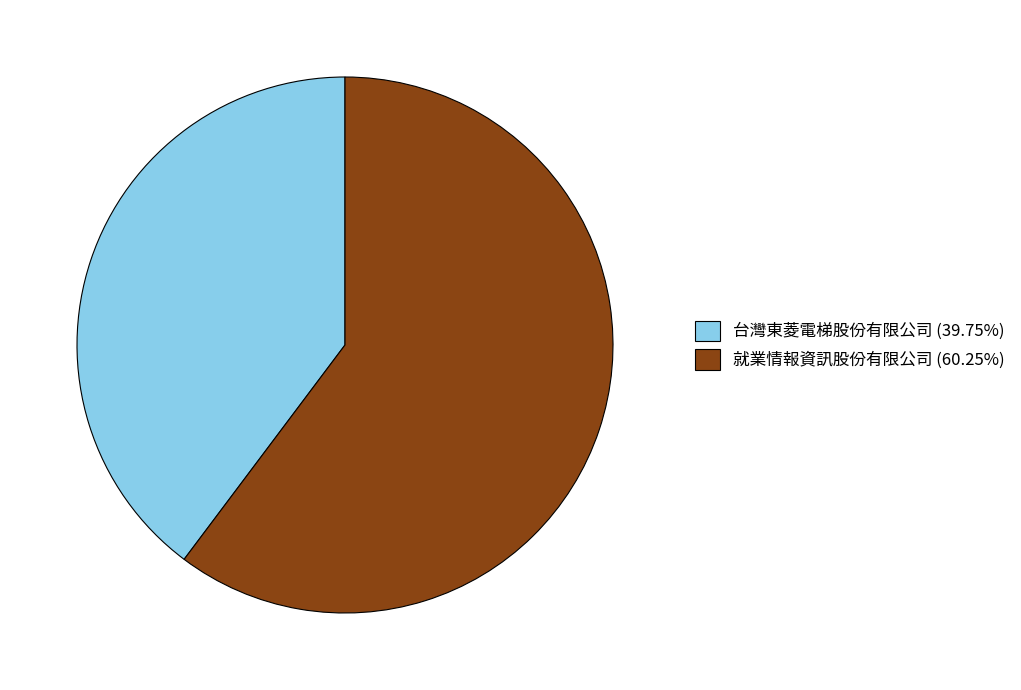

Rank the categories by value from highest to lowest.

就業情報資訊股份有限公司, 台灣東菱電梯股份有限公司